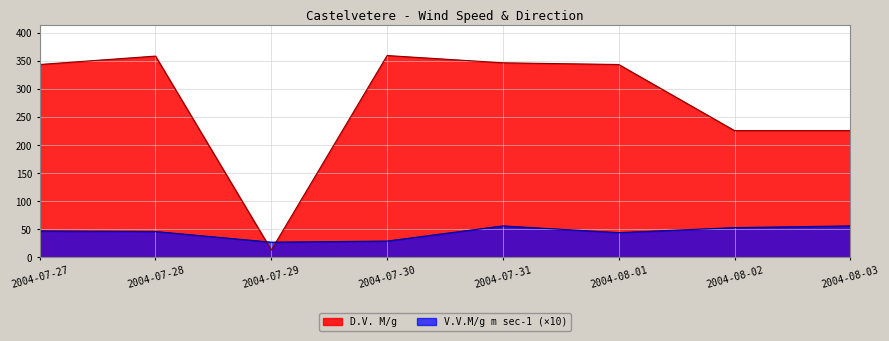

What is the total value across all series at 2004-07-31?

403